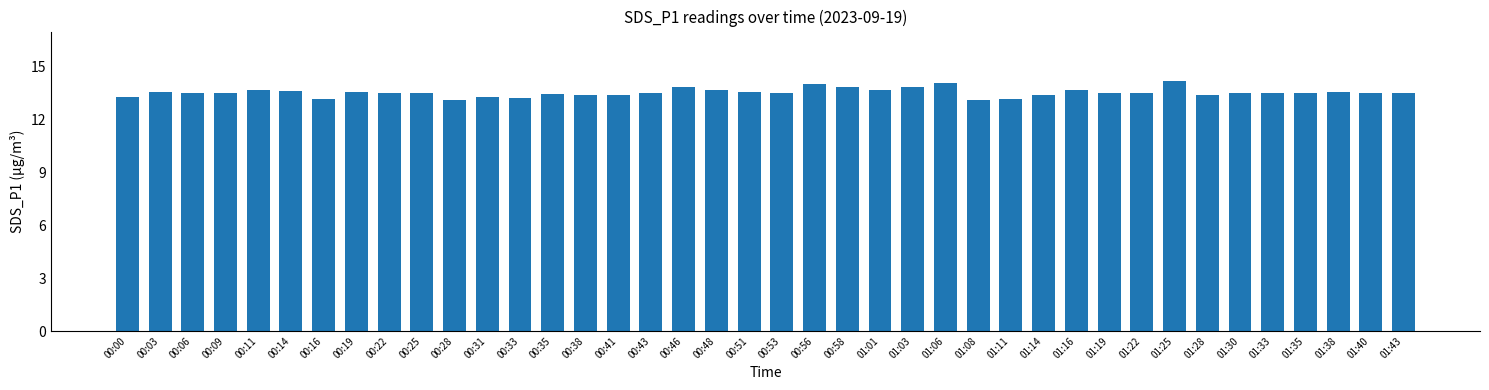

Is it true that the value at 00:06 is 13.5?

True